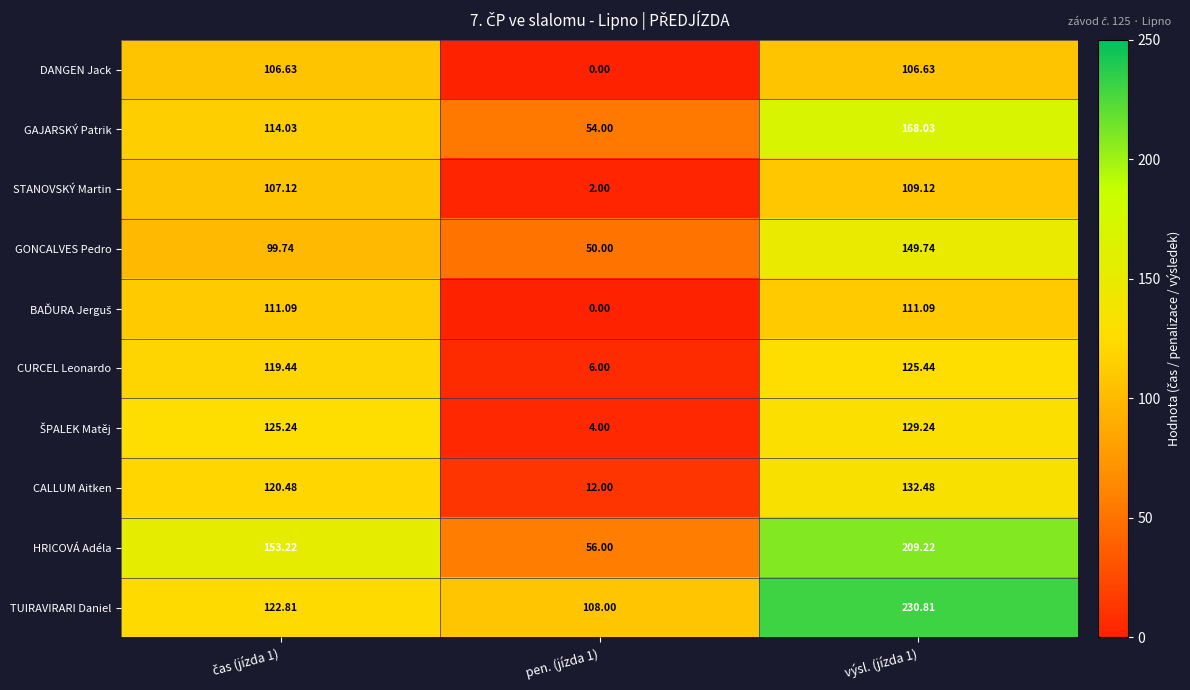

Which series has the widest spread of values?

HRICOVÁ Adéla